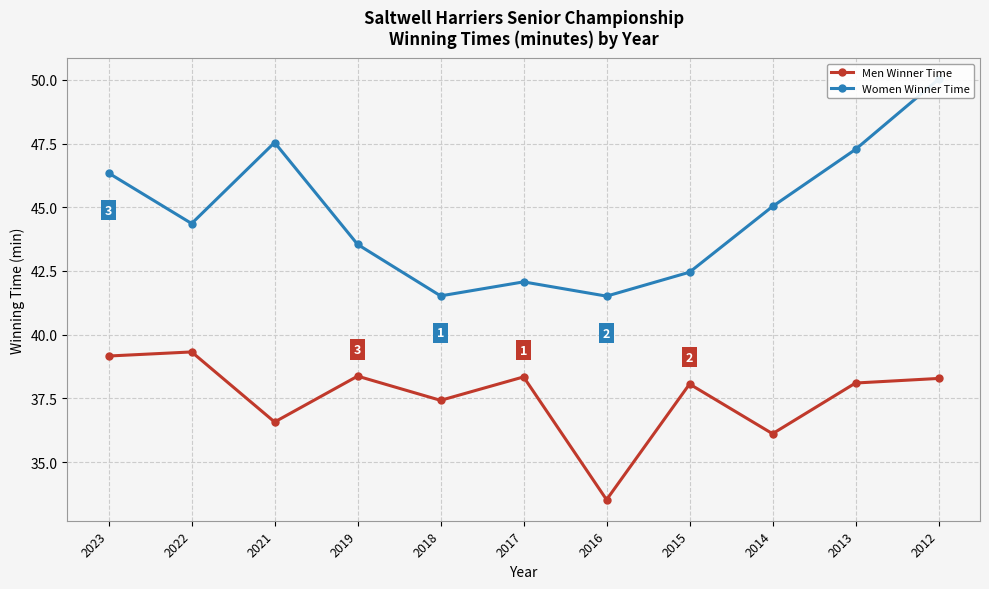

What is the difference between the Men Winner Time values at 2016 and 2021?

3.0